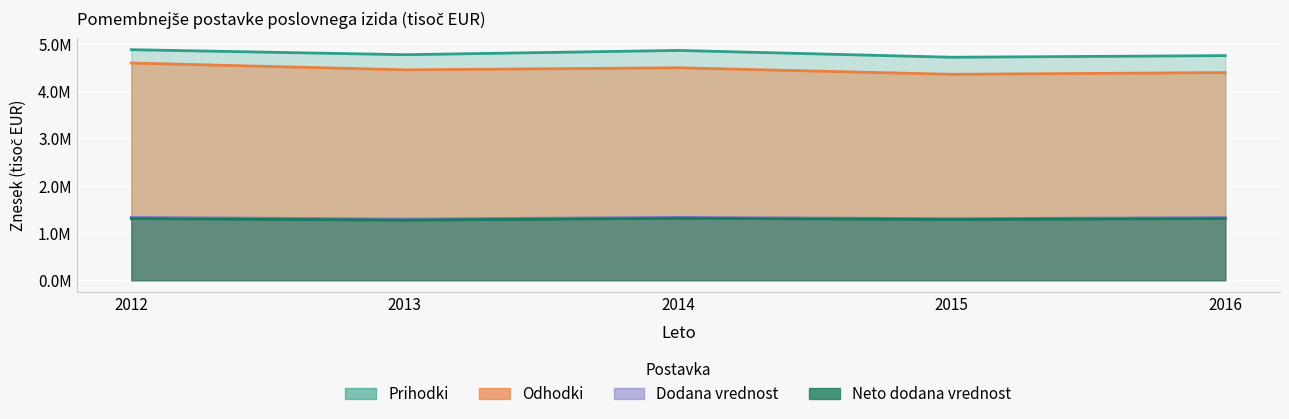

Where is the first local maximum for Dodana vrednost?

2014